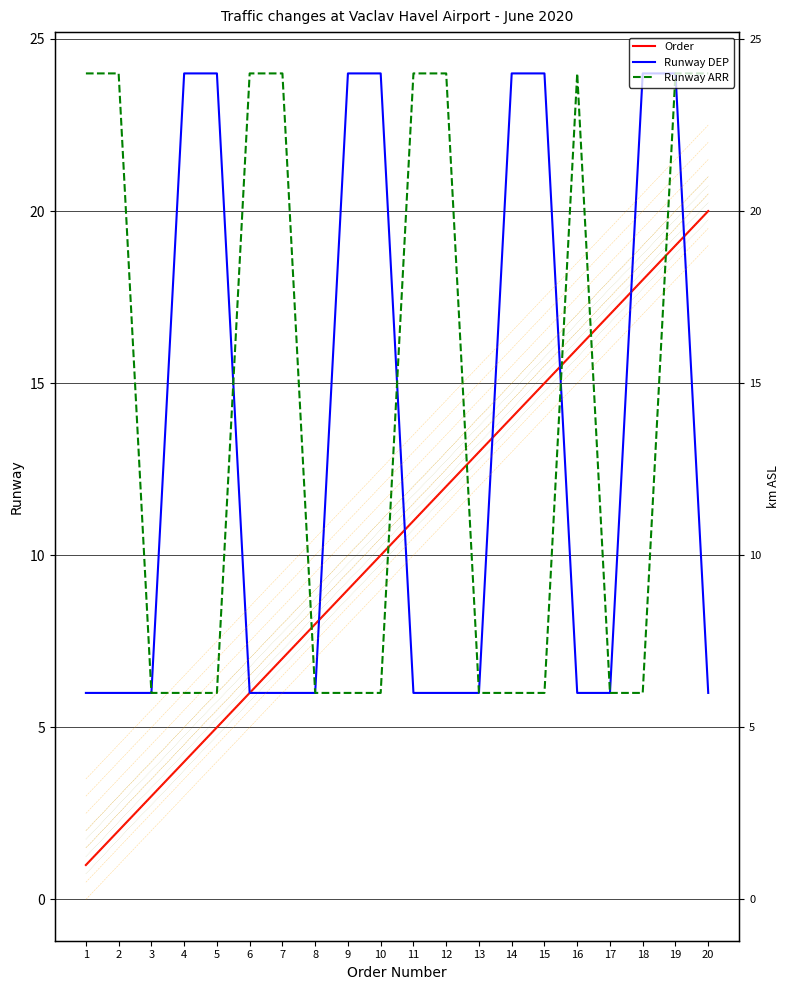

Between 11 and 14, which series saw the biggest shift?

Runway DEP